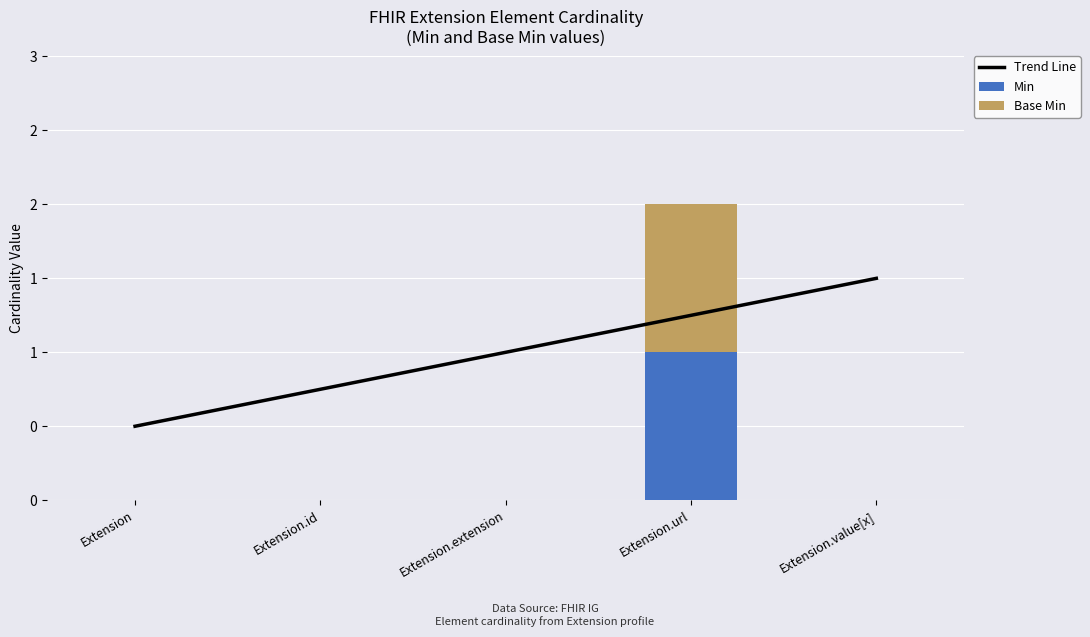

Which series has the largest total across all categories?

Trend Line